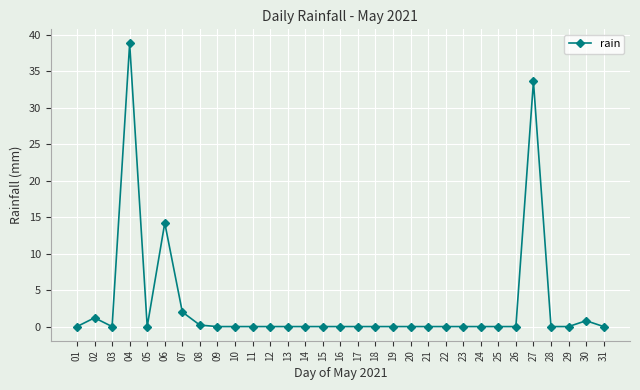

Count the number of data series in this chart.

1